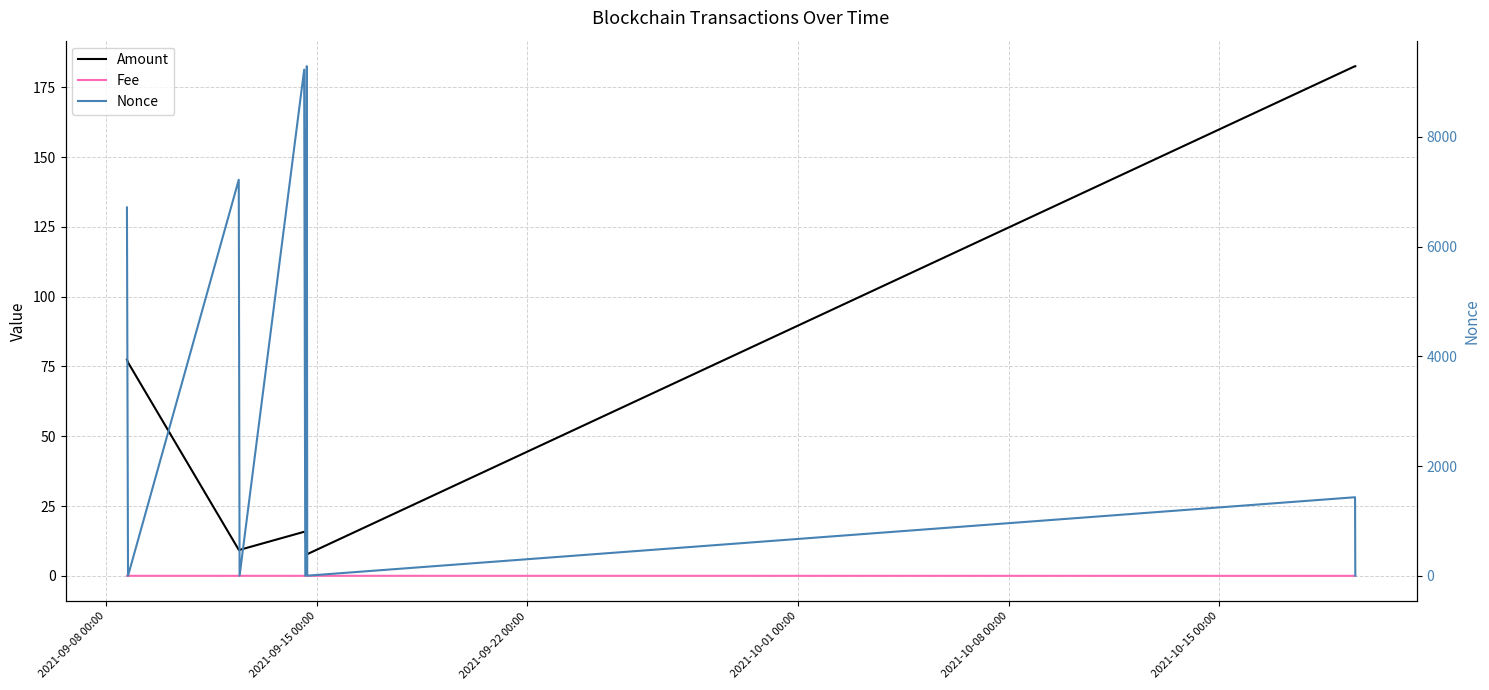

How many series are shown in this chart?

3